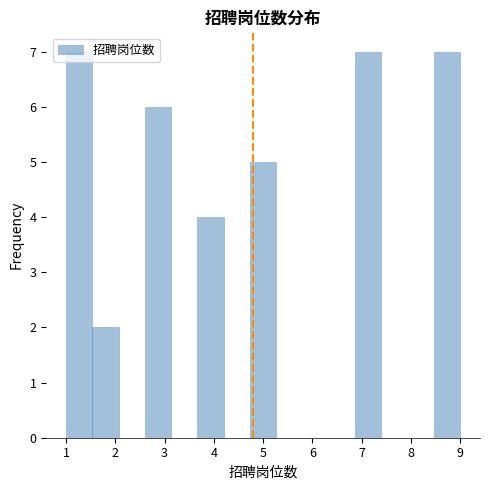

How tall is the bar that spans 8.5 to 9.0 on the x-axis? Neither the bar edges nor the heights are printed on the chart, so give them approximately, as read against the axes.

7